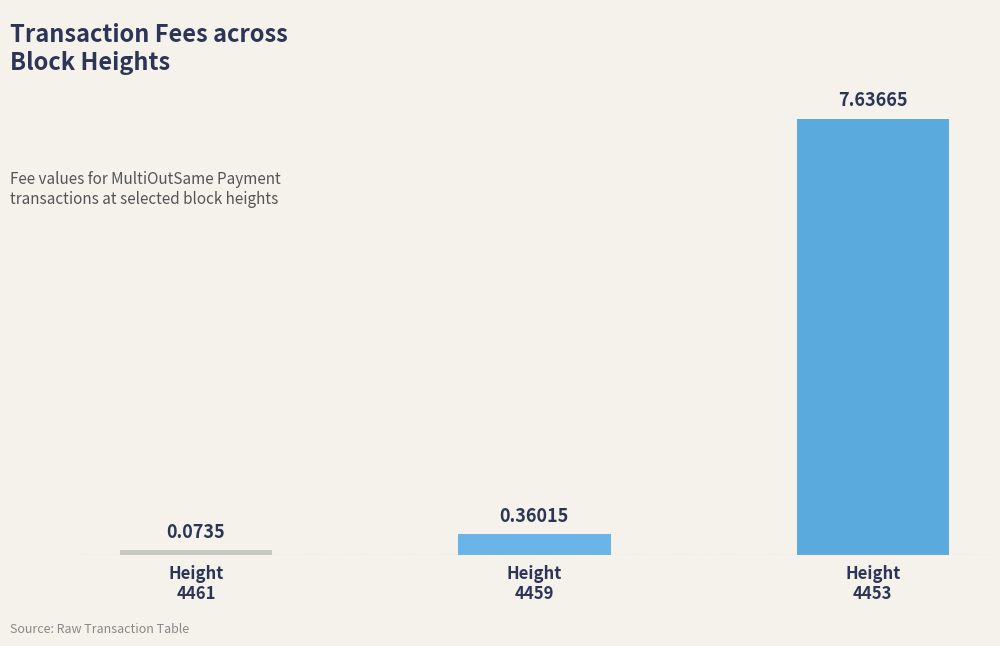

What is the sum of the values at 4453 and 4461?

7.7